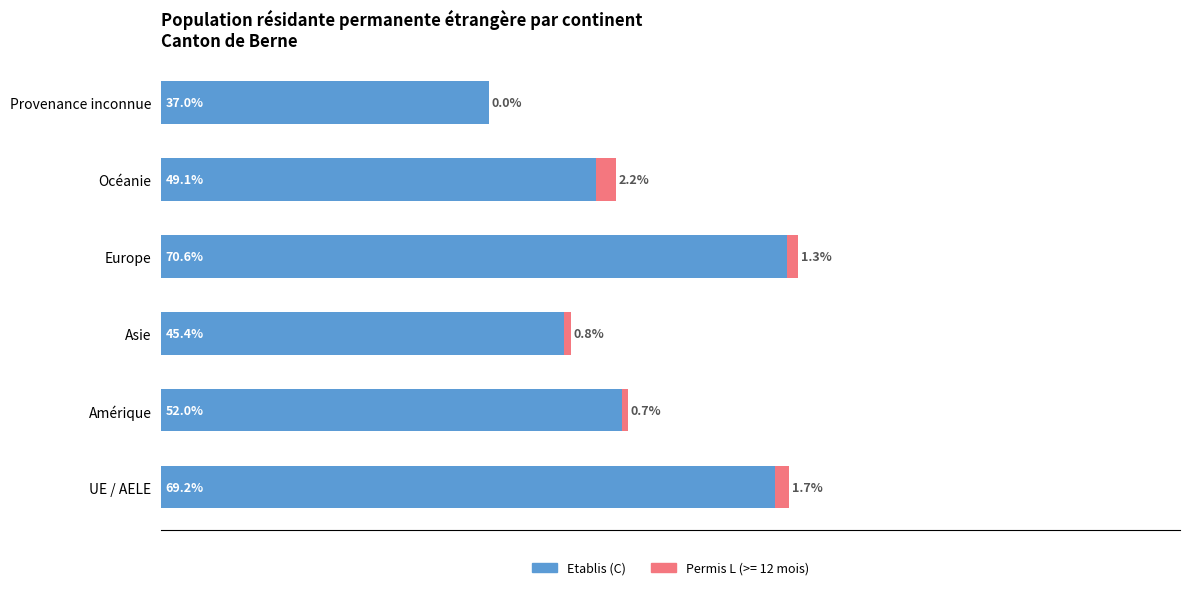

At which category is the sum across all series the highest?

Europe